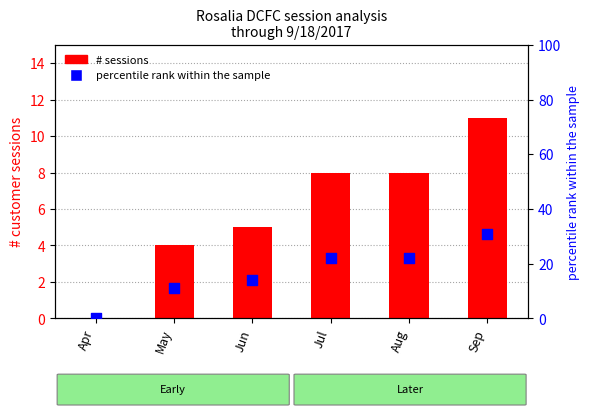

Which series reaches the maximum Y coordinate?

percentile rank